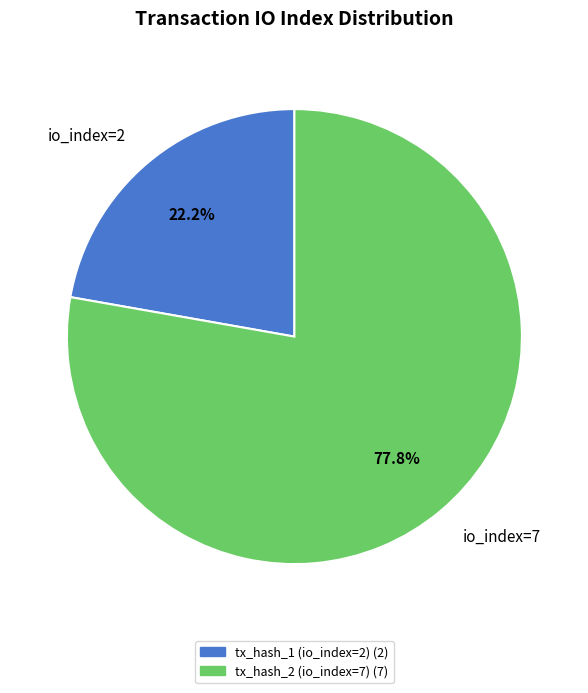

Rank the categories by value from lowest to highest.

io_index=2, io_index=7